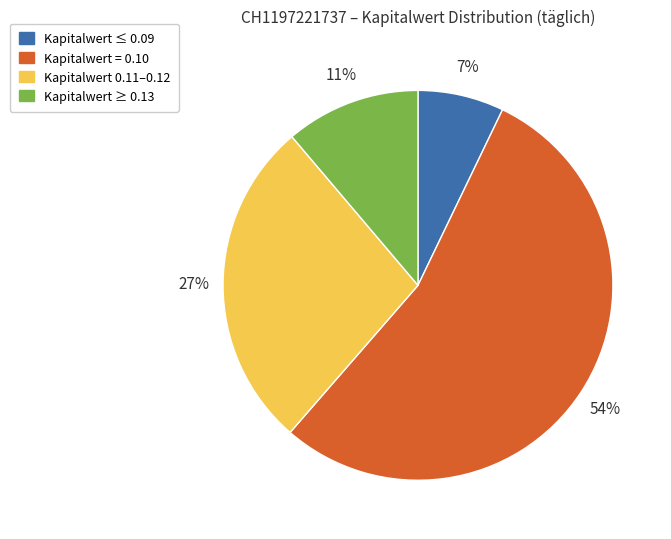

Is there a majority slice in this chart?

Yes